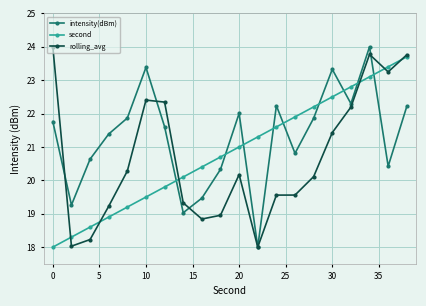

What is the sum of all intensity(dBm) values?

425.9